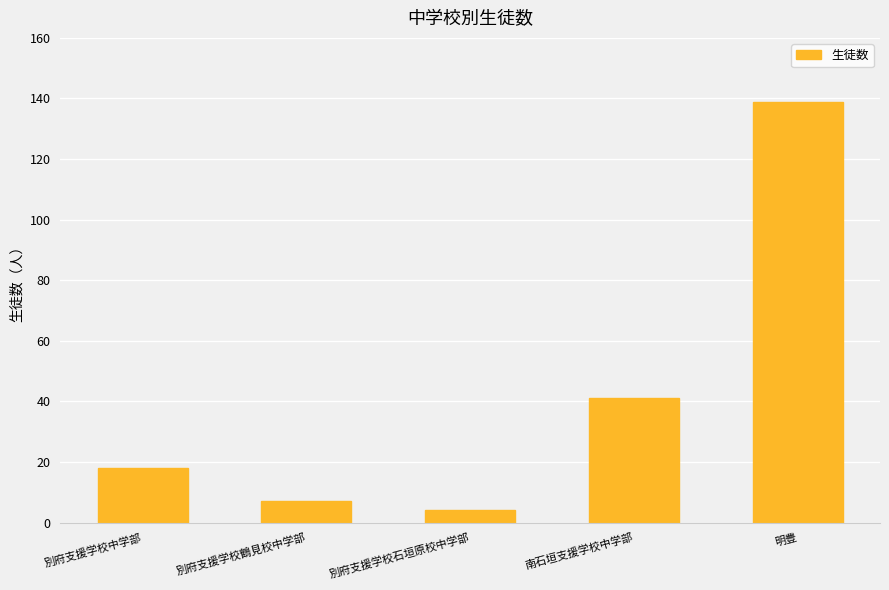

What is the average value?

42